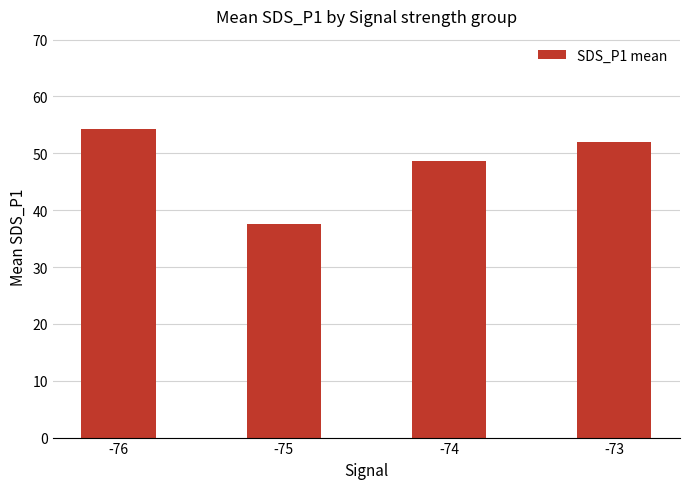

How many data points are less than 51?

2